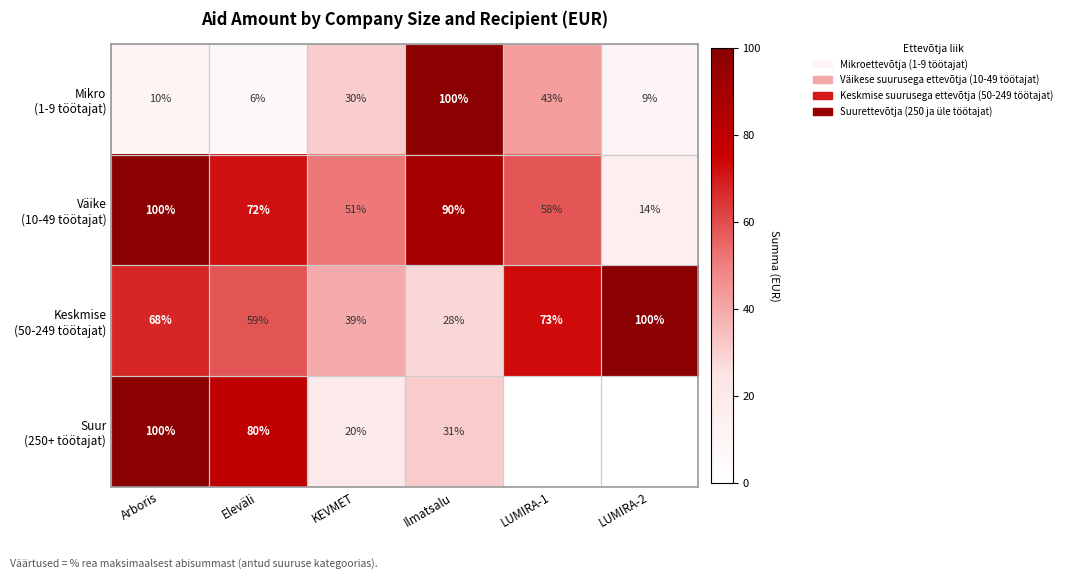

What is the spread (max minus min) of values at Arboris?

90